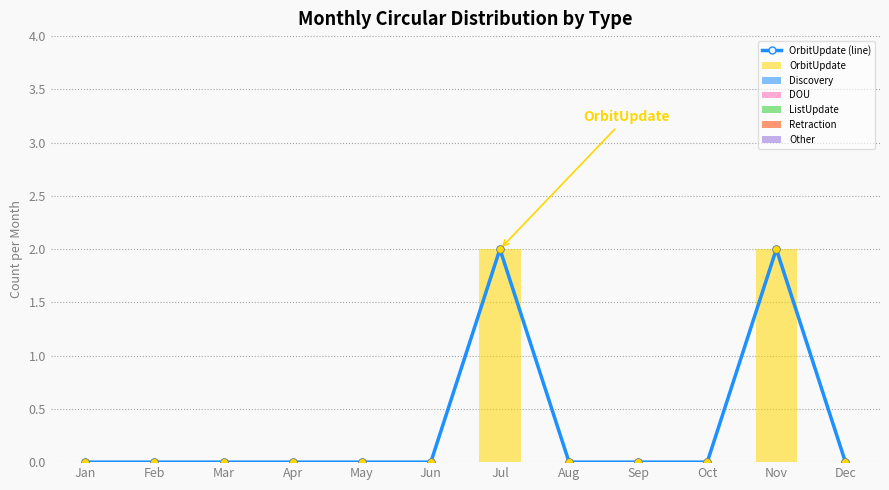

At how many categories does at least one series exceed 1?

2